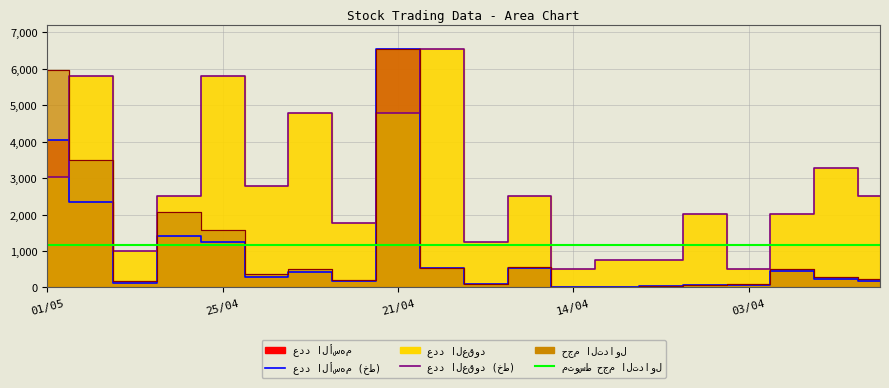

Which series changed the most between 28/04 and 21/04?

عدد الأسهم